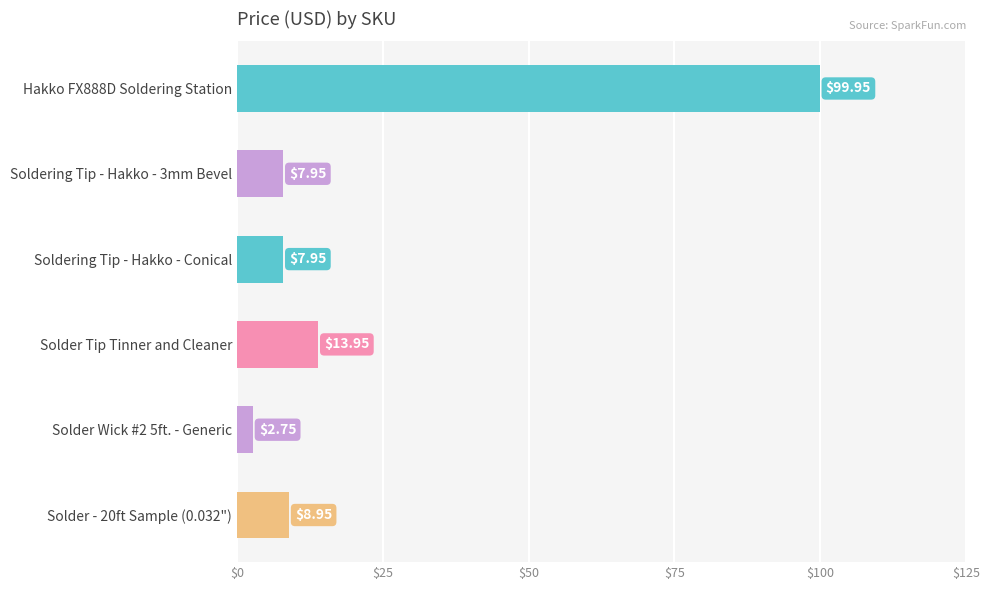

How many series are shown in this chart?

1